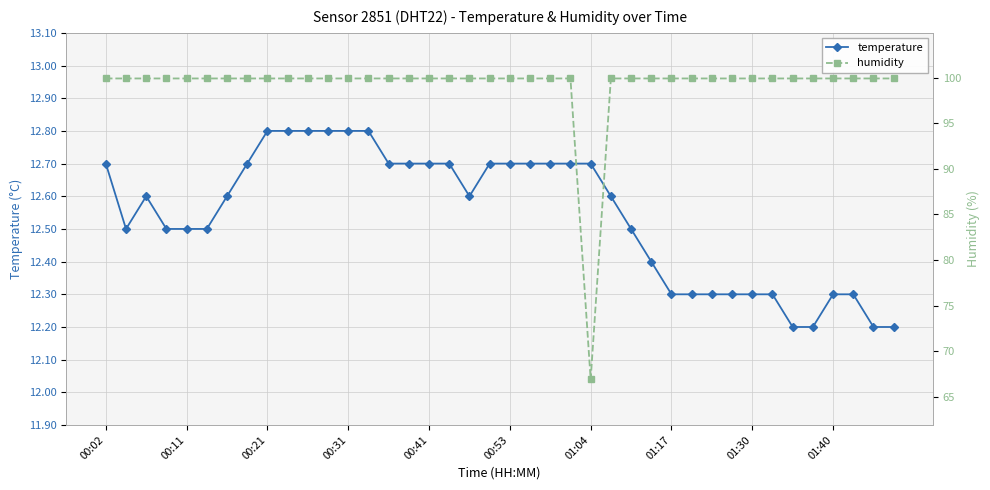

True or false: humidity has a value of 147.1 at 23.

False